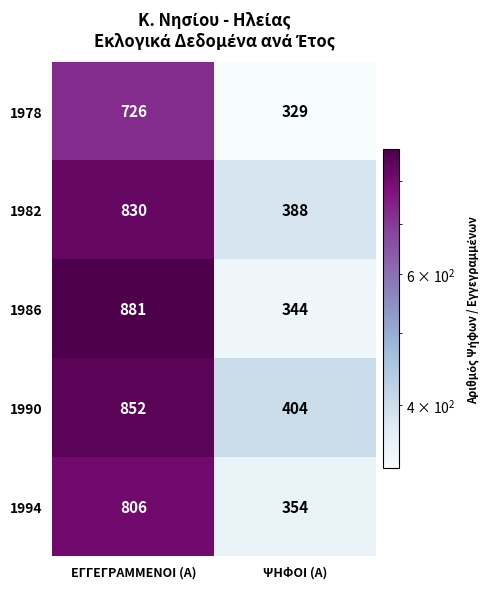

What is the greatest value displayed?

881